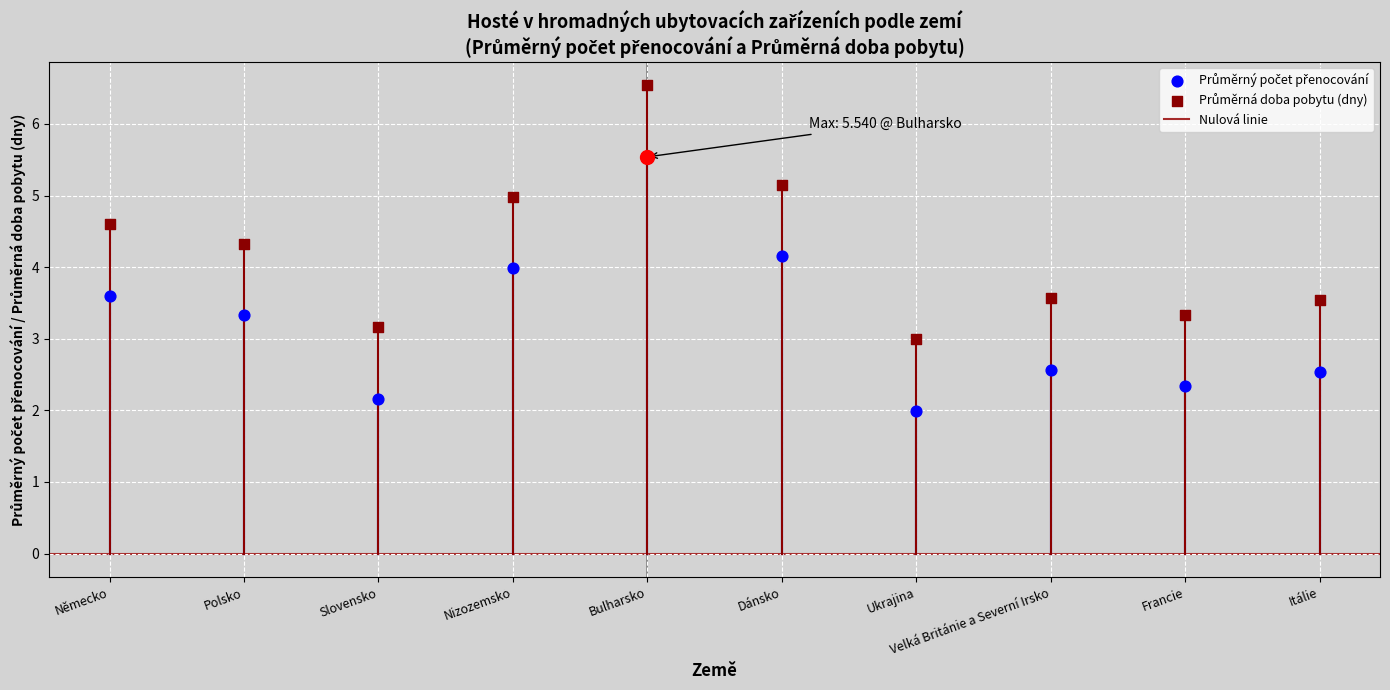

What are all the series names shown in the legend?

Průměrný počet přenocování, Průměrná doba pobytu (dny)